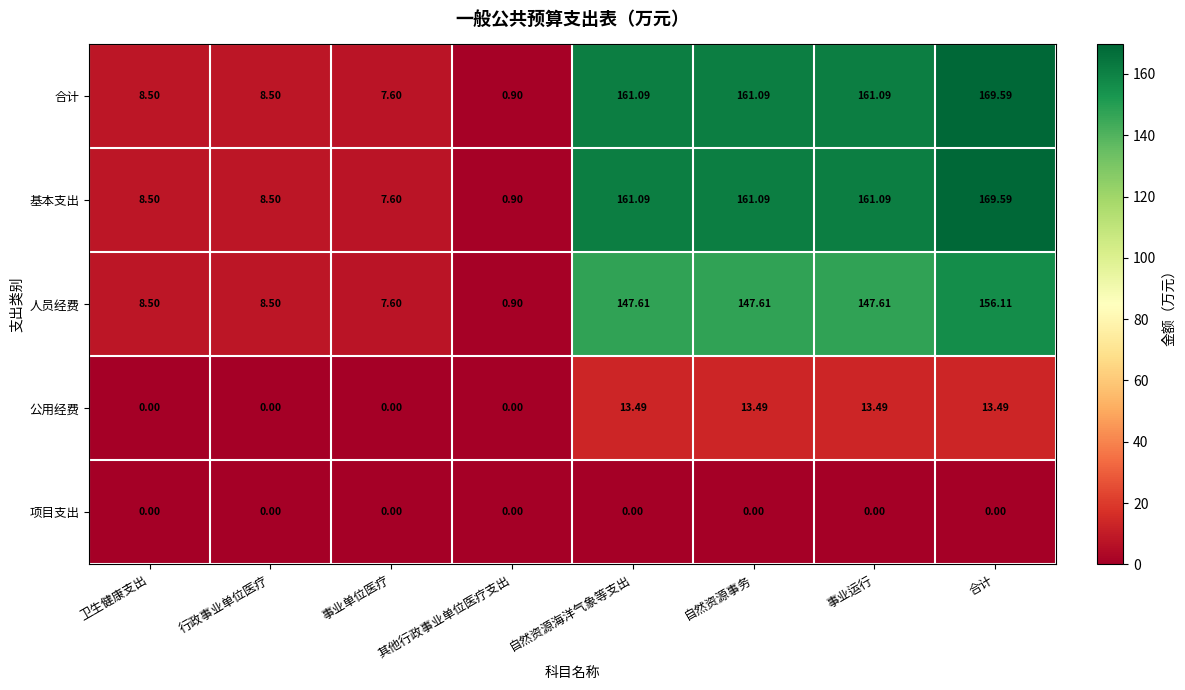

At which label does 合计 first exceed 161?

自然资源海洋气象等支出